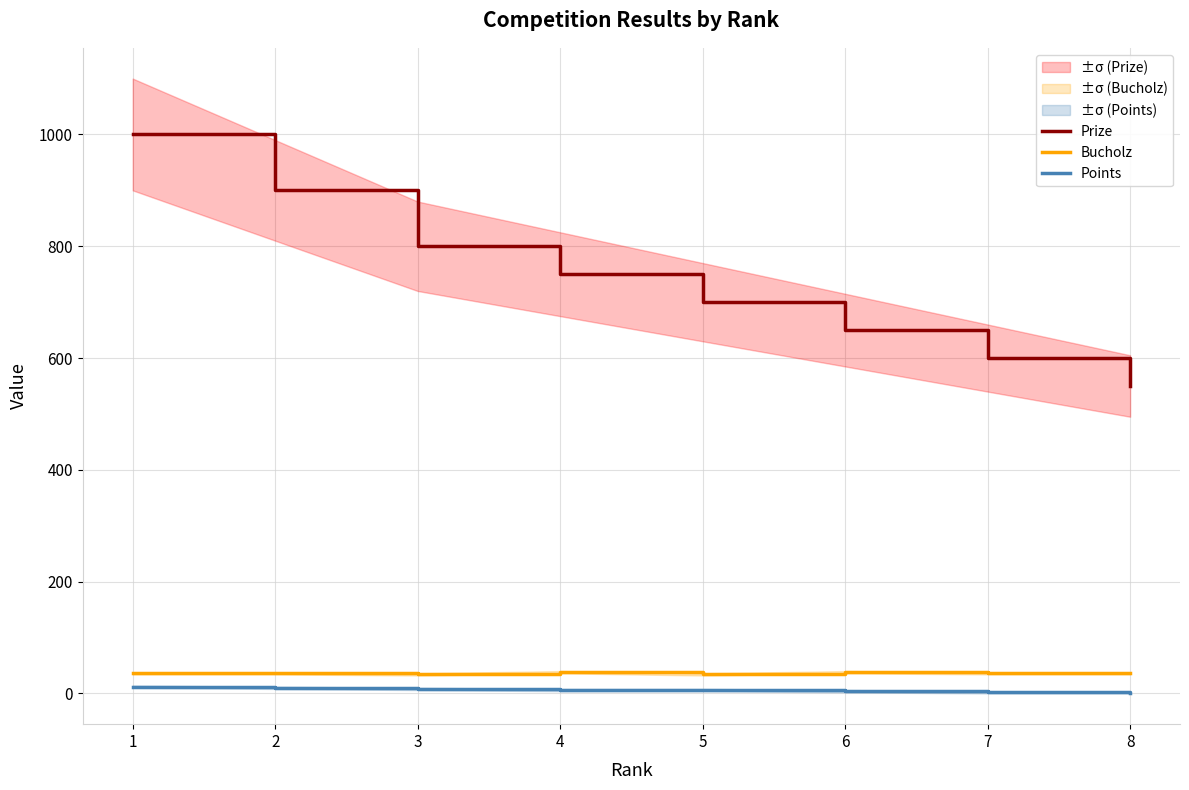

What is the approximate value of Prize at 4, to the nearest 50?

750